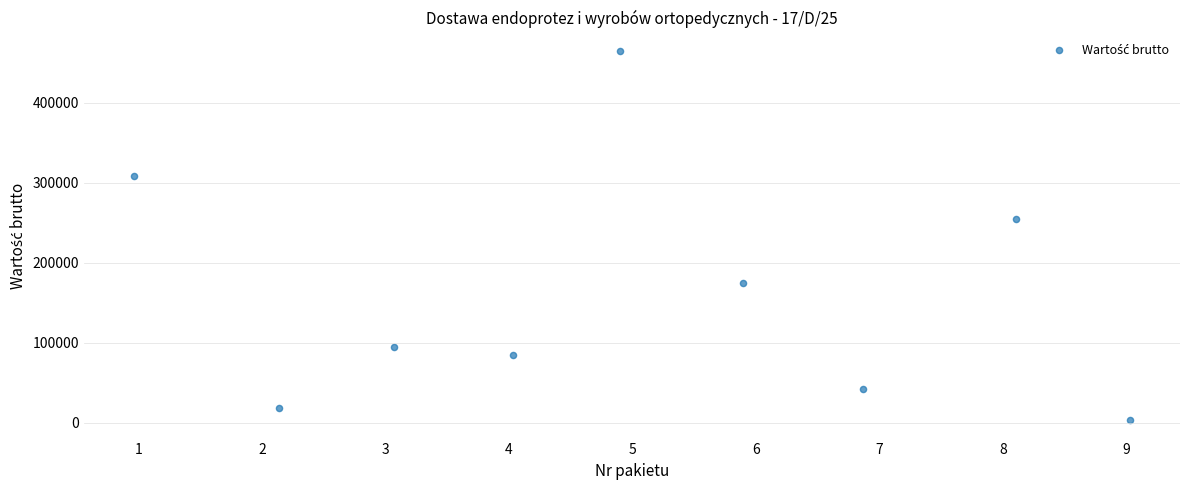

What Y value in the scatter plot is closest to 233818?

254882.5